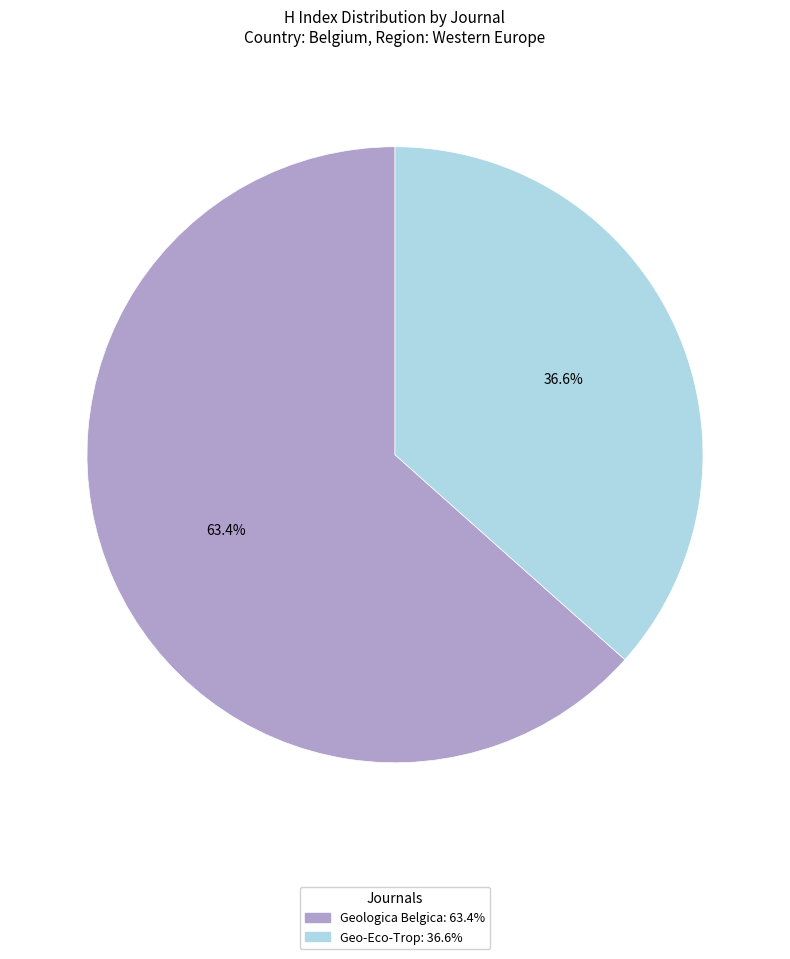

Which category accounts for the majority?

Geologica Belgica